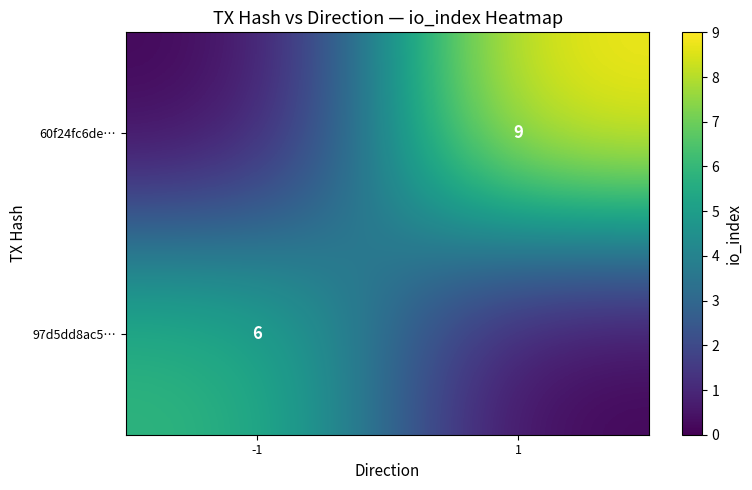

True or false: 60f24fc6de… has a value of 9 at 1.

True